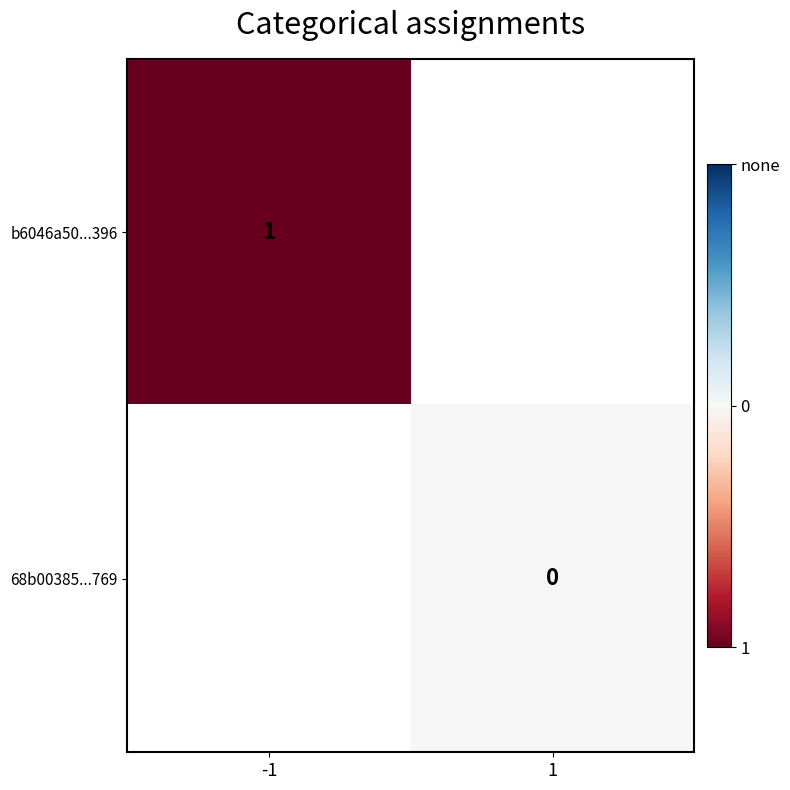

Is it true that b6046a50...396 equals 1 at -1?

True